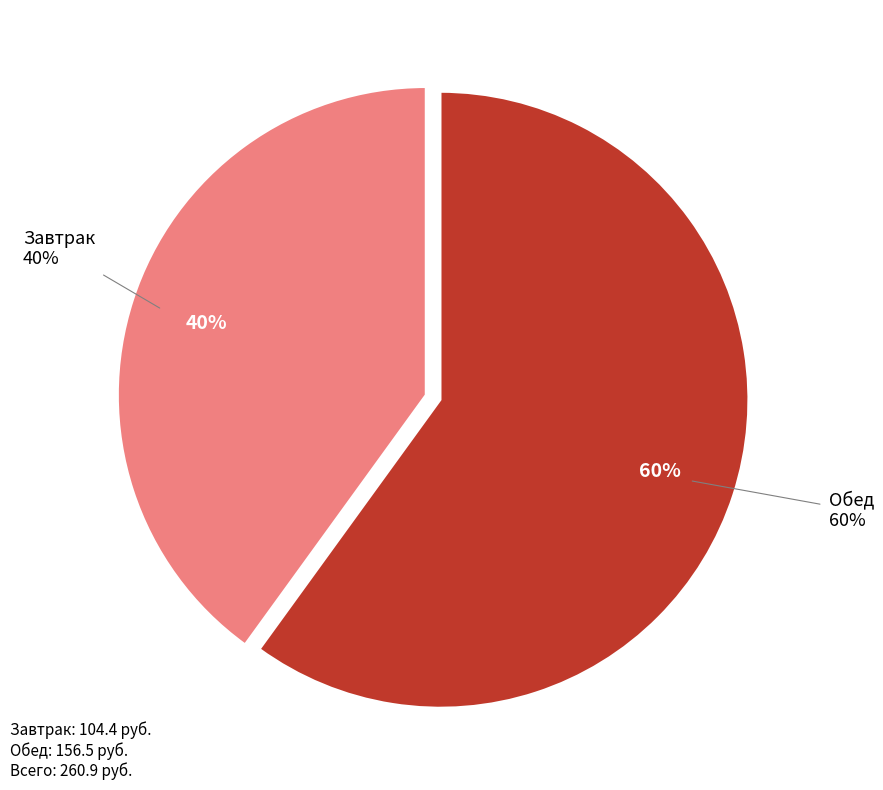

Rank the categories by value from highest to lowest.

Обед, Завтрак